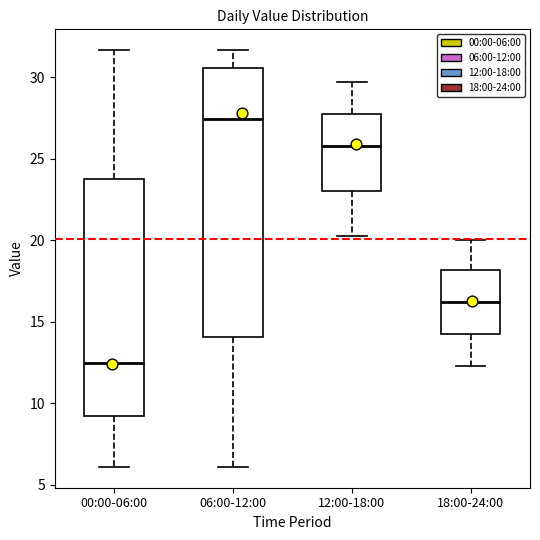

Reading left to right, transcribe this box plot: for each box, give where its median line is, the range the box spans, and where its two whiskers end, as read against the y-axis. The values are not printed on the chart, so give them approximately, as read against the axis.

00:00-06:00: median 12.5, box 9.5 to 23.5, whiskers 6.0 to 31.5
06:00-12:00: median 27.5, box 14.0 to 30.5, whiskers 6.0 to 31.5
12:00-18:00: median 26.0, box 23.0 to 28.0, whiskers 20.5 to 29.5
18:00-24:00: median 16.0, box 14.5 to 18.0, whiskers 12.5 to 20.0